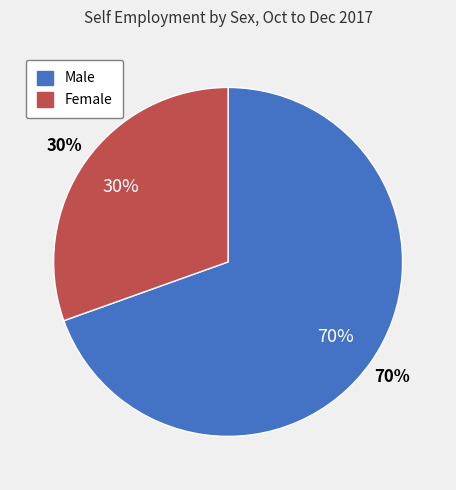

Which category accounts for the majority?

Male